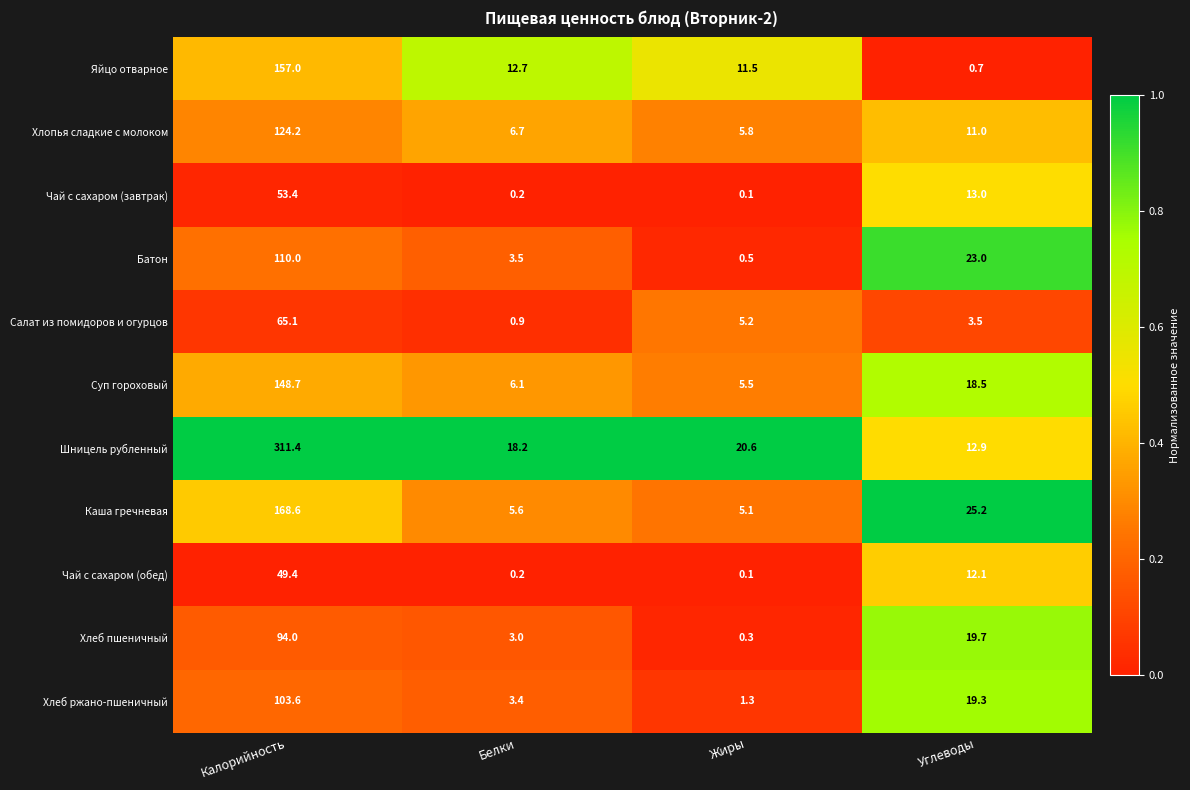

Which series has the largest range (max minus min)?

Шницель рубленный